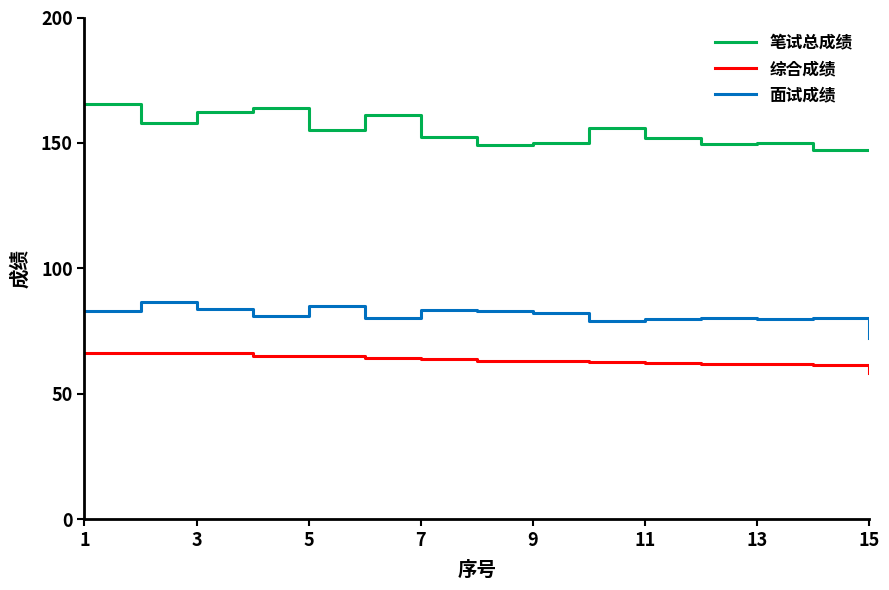

Which series has the largest total across all categories?

笔试总成绩